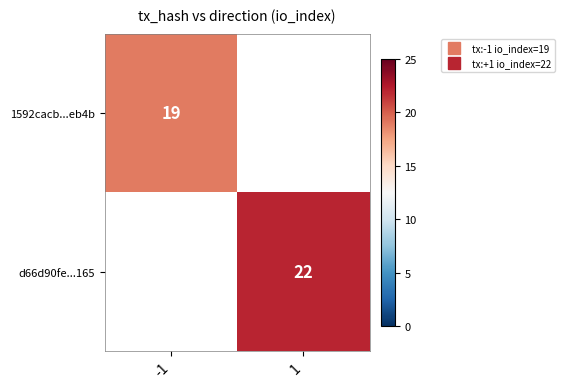

At -1, list the series in order from largest to smallest.

1592cacb...eb4b, d66d90fe...165